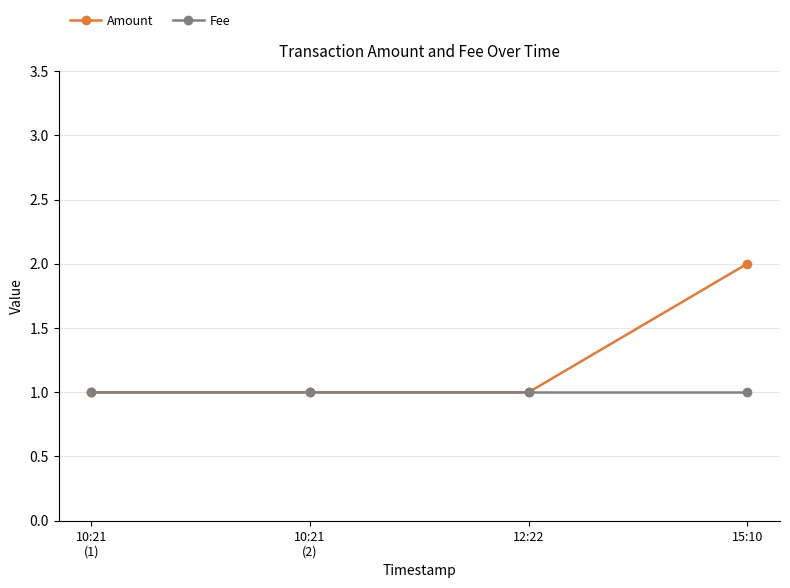

What is the sum of all Amount values?

5